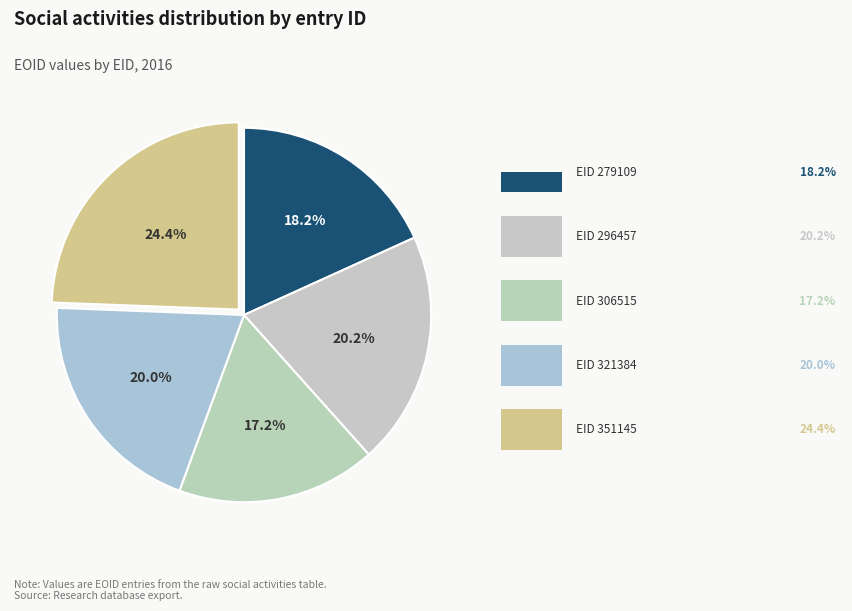

What is the largest slice in the pie chart?

351145